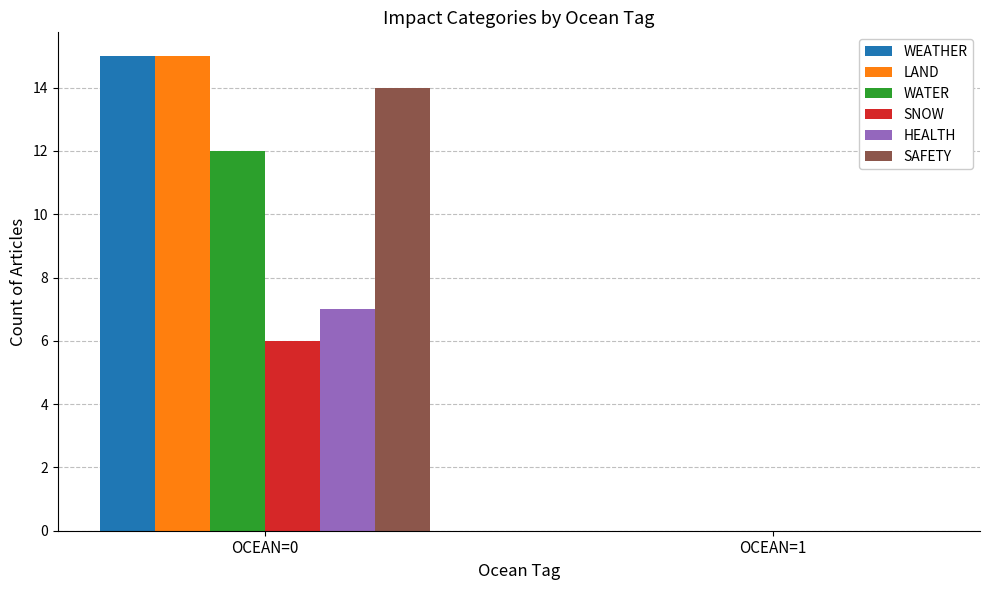

True or false: WATER has a value of 8 at OCEAN=1.

False